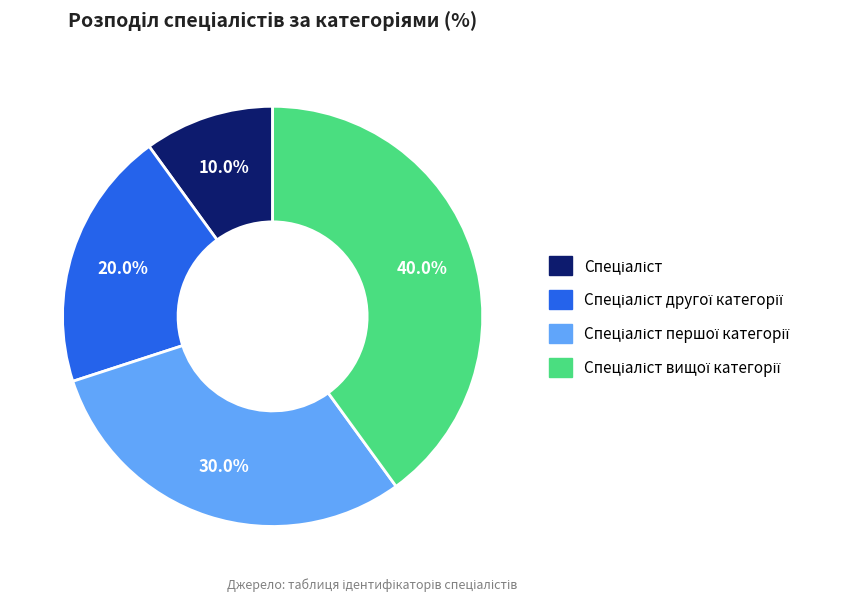

Is there any slice that represents more than half of the pie?

No